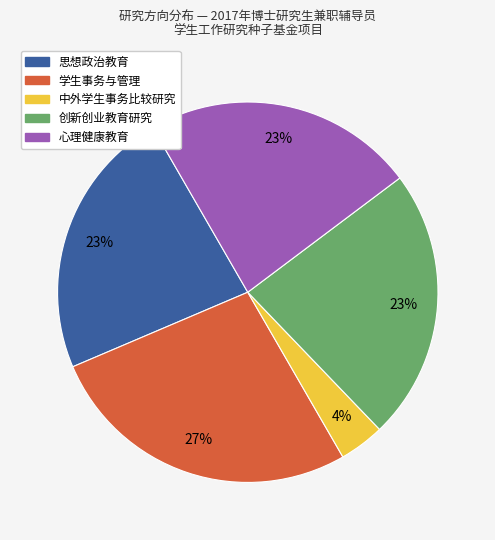

Is it true that 心理健康教育 is 23% of the pie?

True